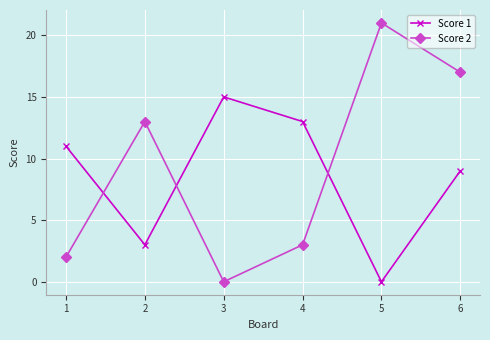

Where is Score 1 nearest to the value 7?

6